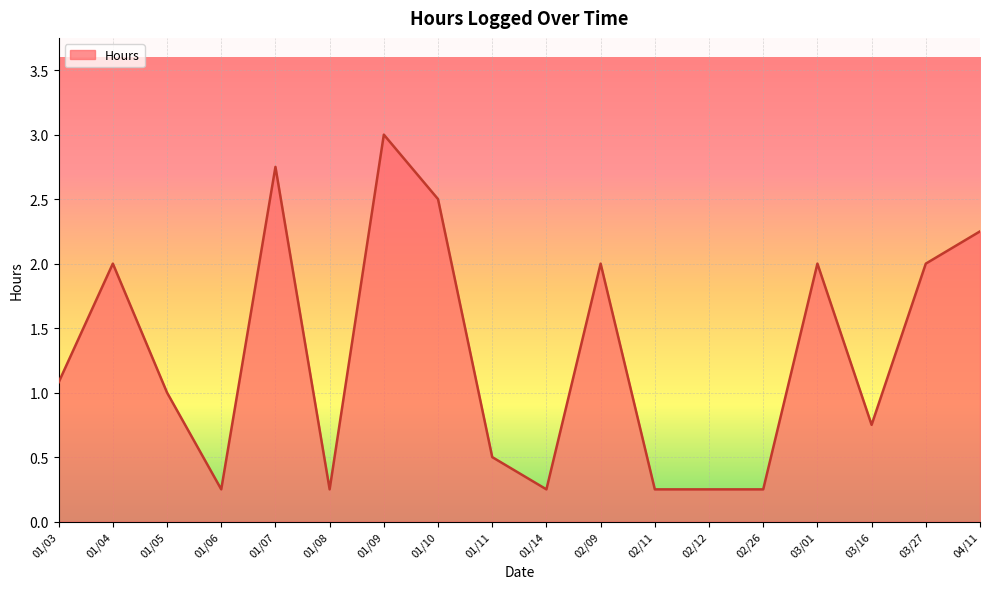

Between 01/11 and 02/09, which is larger?

02/09